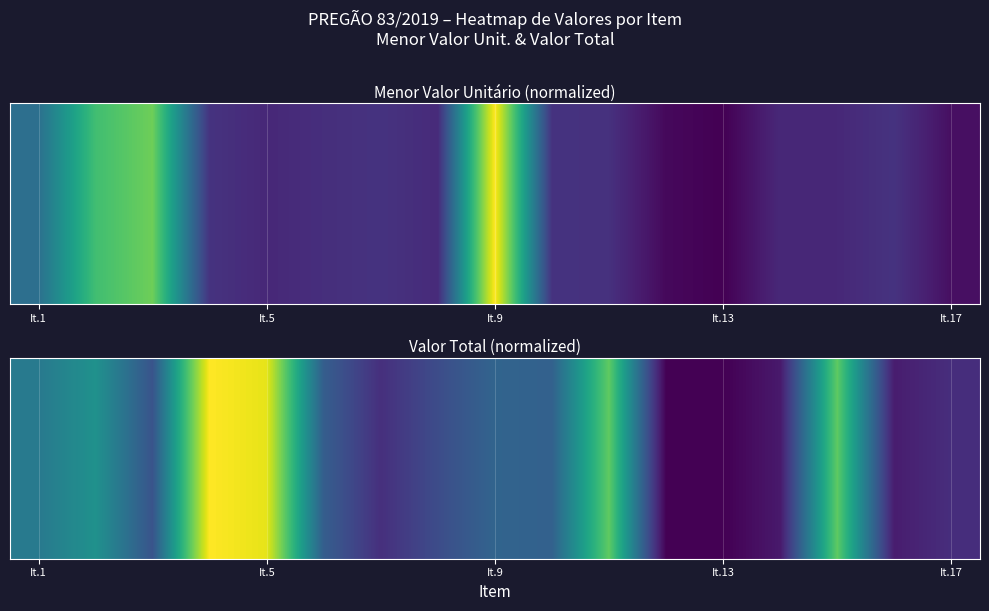

What is the maximum value shown in the chart?

1.0